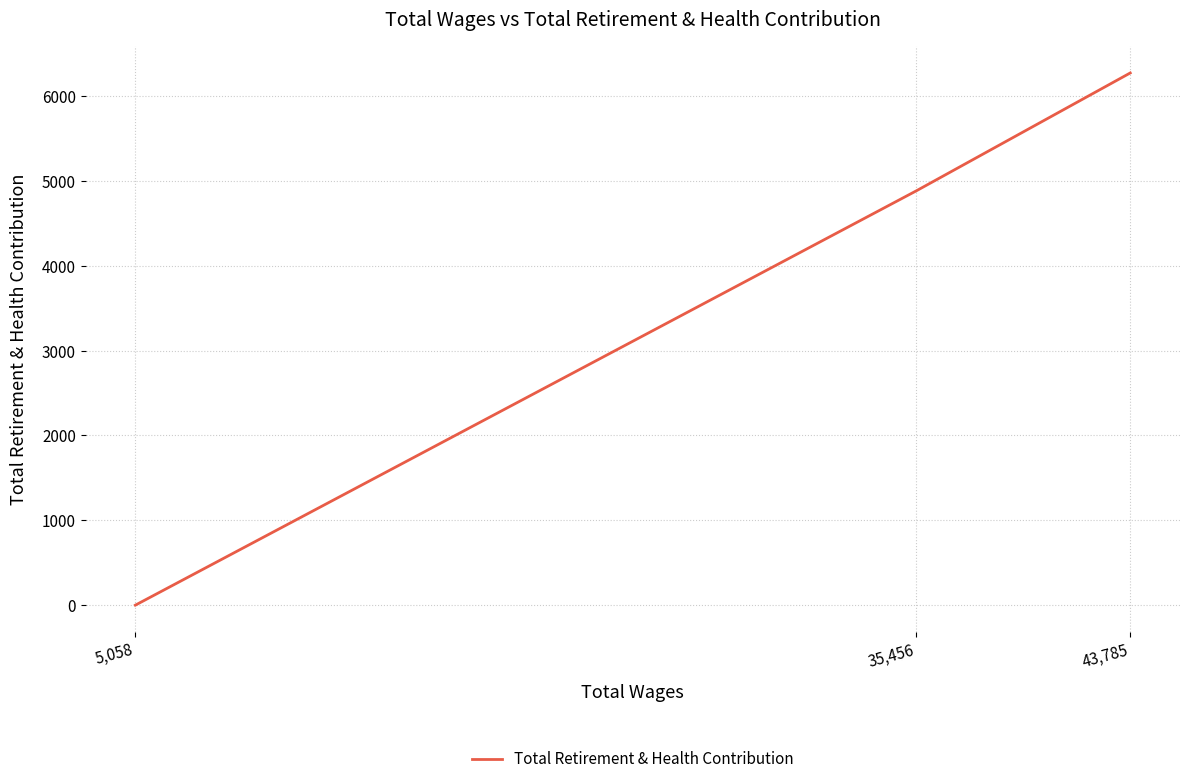

Count the number of categories in the chart.

3